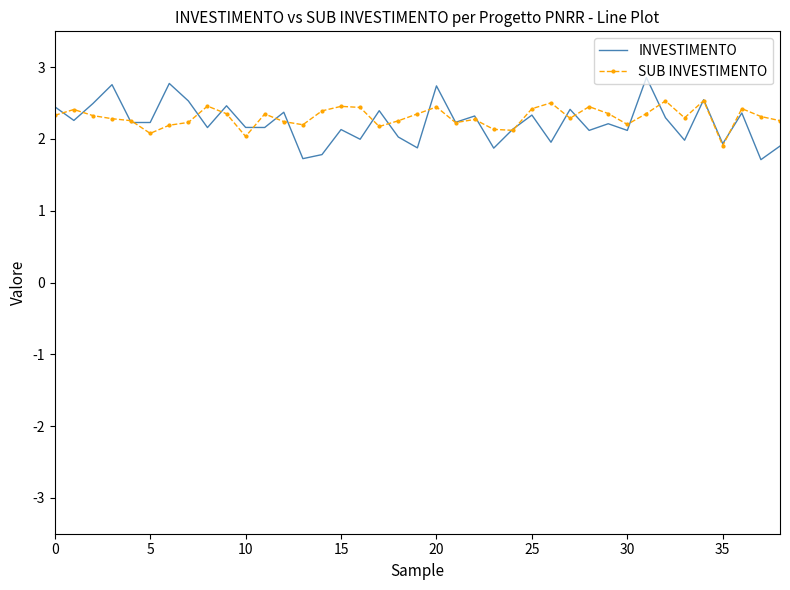

List the series in order of their peak value, highest first.

INVESTIMENTO, SUB INVESTIMENTO